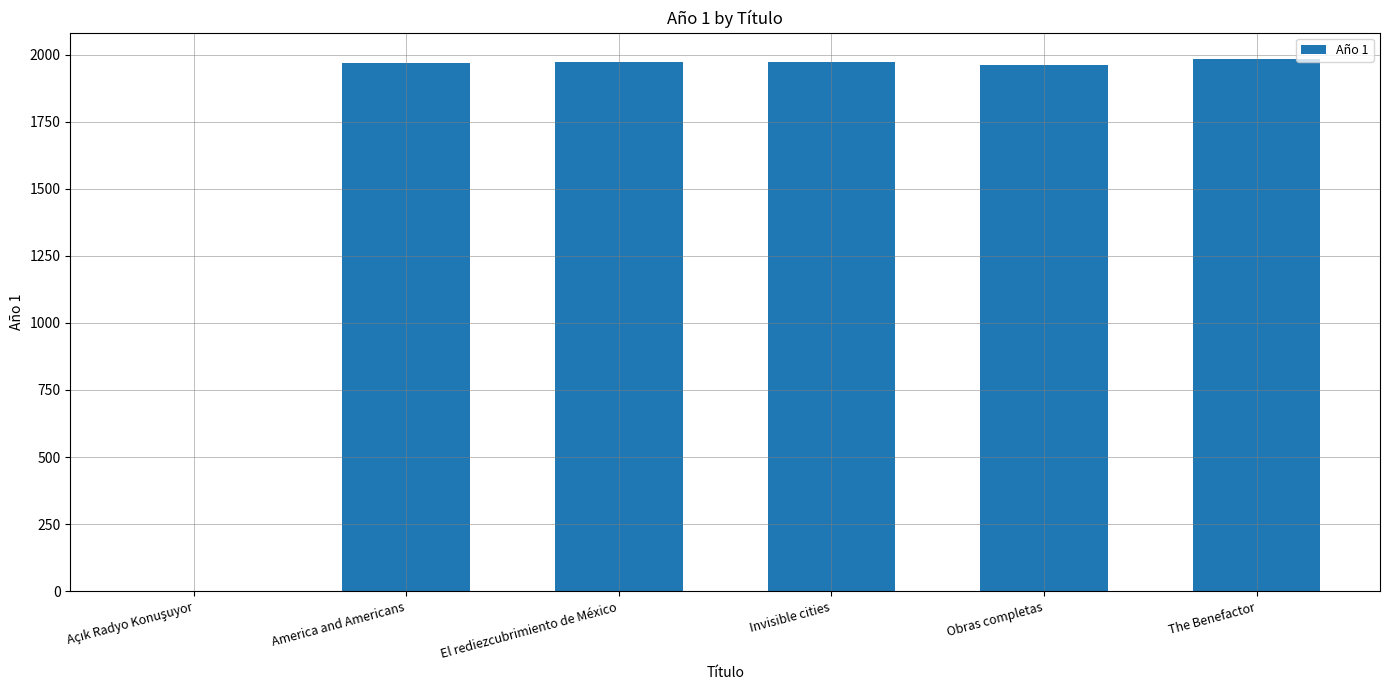

What is the change in value from El rediezcubrimiento de México to Invisible cities?

+3